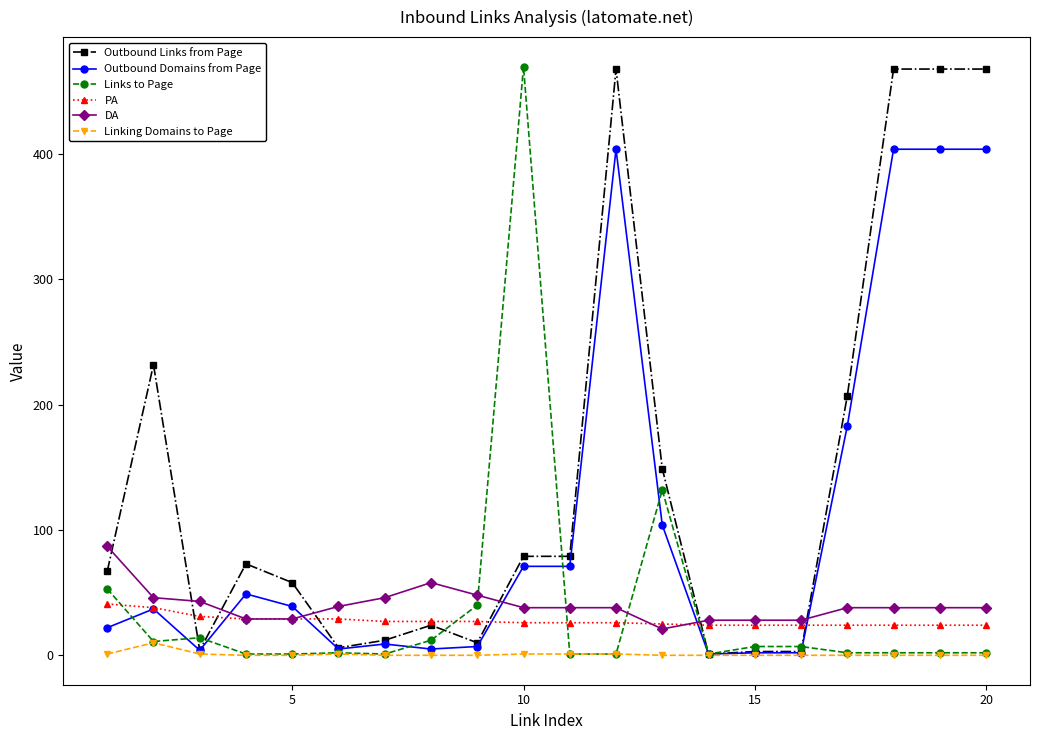

What is the maximum value for PA?

41